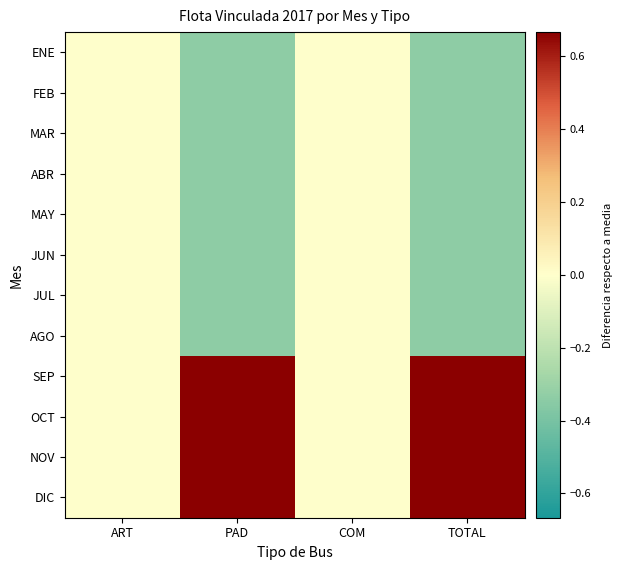

How many series are shown in this chart?

12